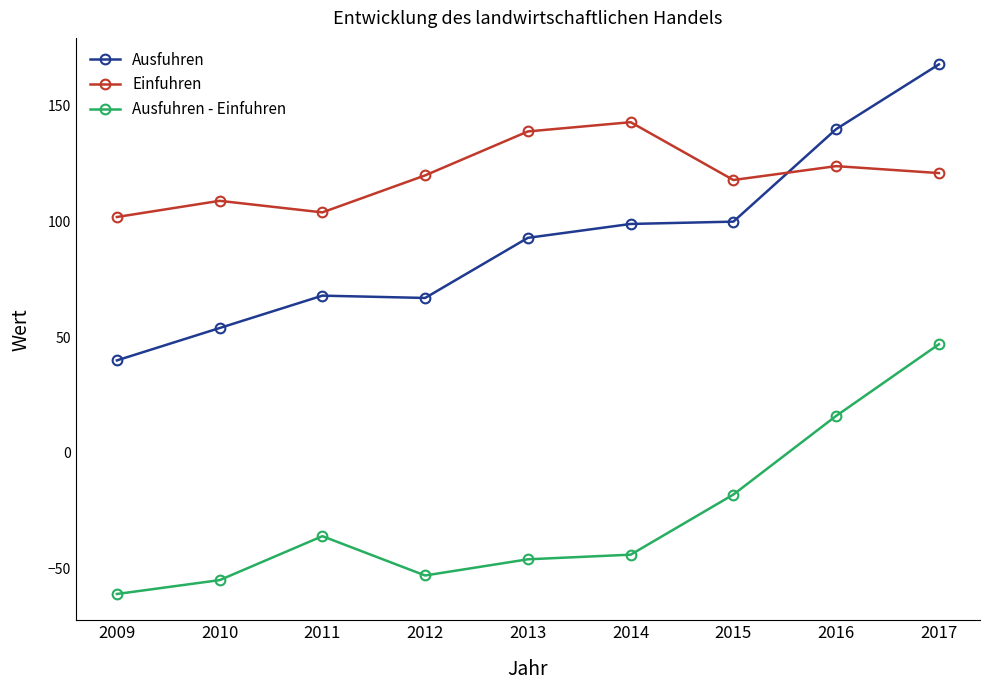

Which series changed the most between 2010 and 2017?

Ausfuhren